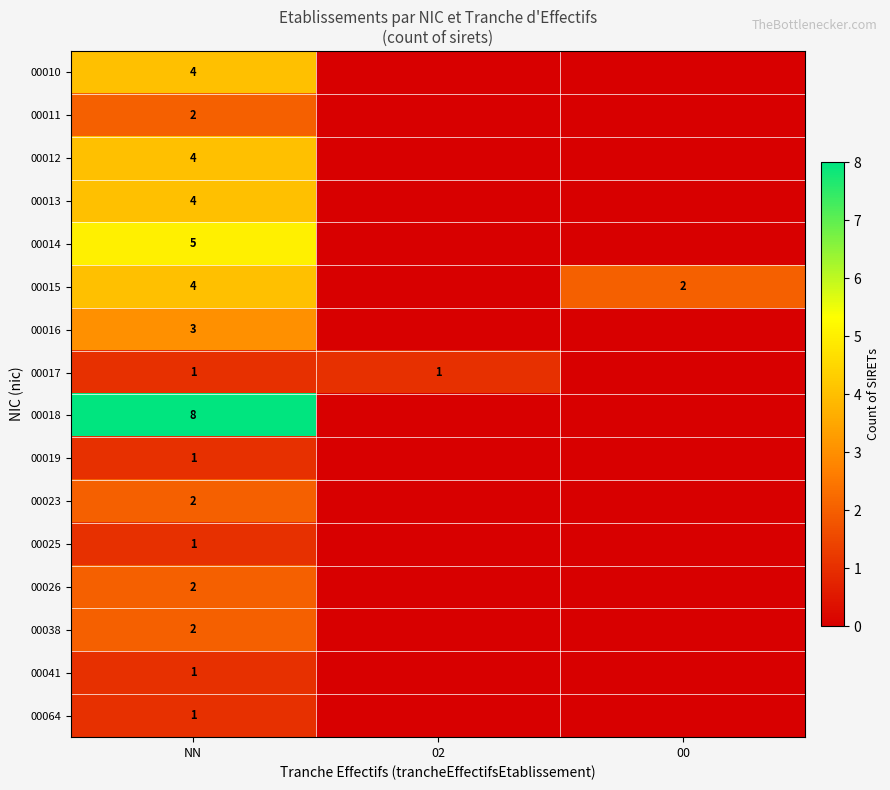

The 00023 series shows 3 at NN. True or false?

False